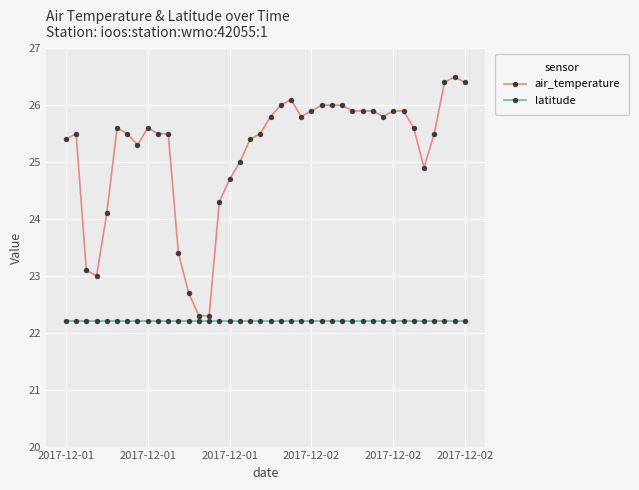

What is the lowest value of the latitude series?

22.2